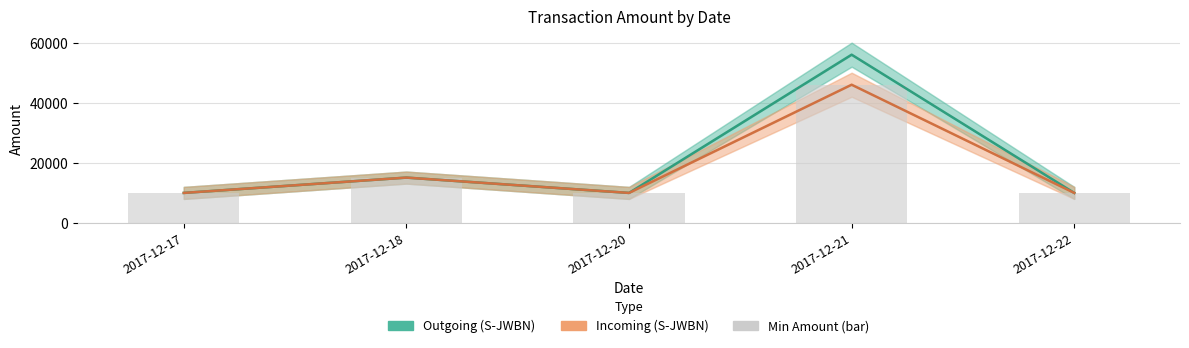

What are all the series names shown in the legend?

Outgoing (S-JWBN), Incoming (S-JWBN), Min Amount (bar)